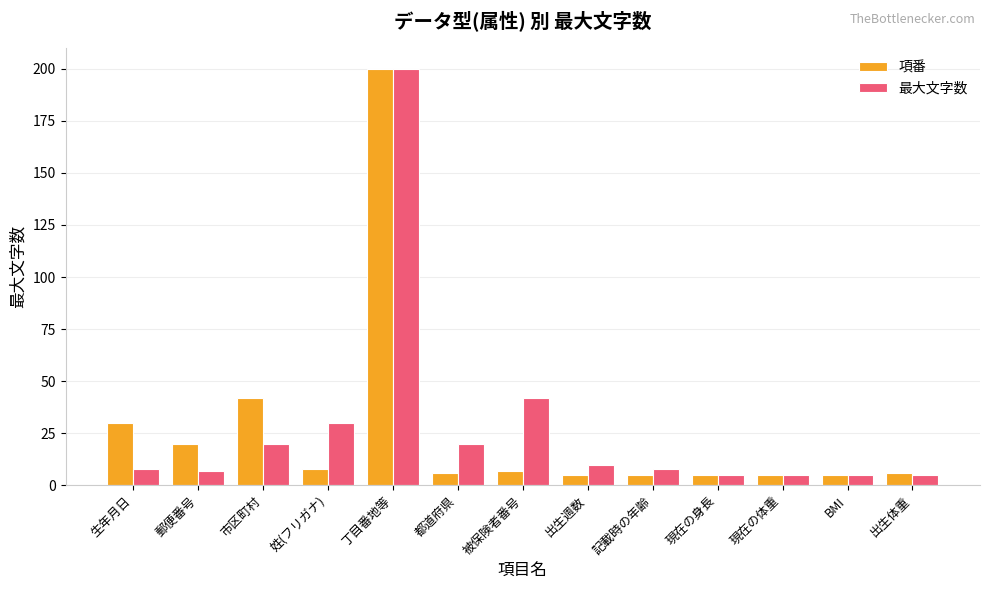

The 項番 series shows 6 at 都道府県. True or false?

True